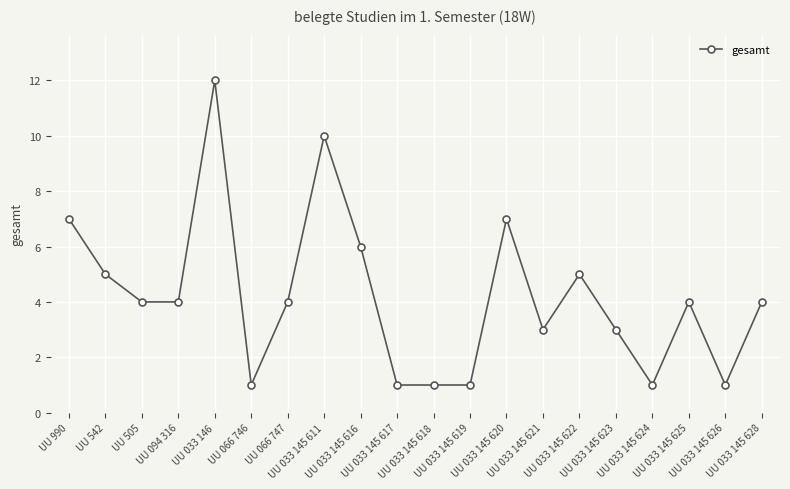

What is the greatest value displayed?

12